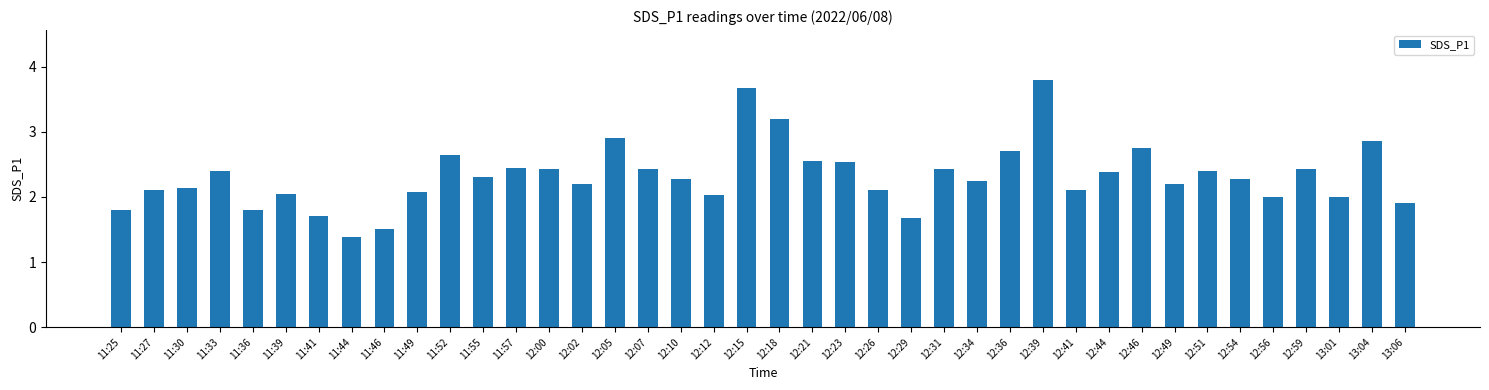

What is the change in value from 12:02 to 12:05?

+0.7